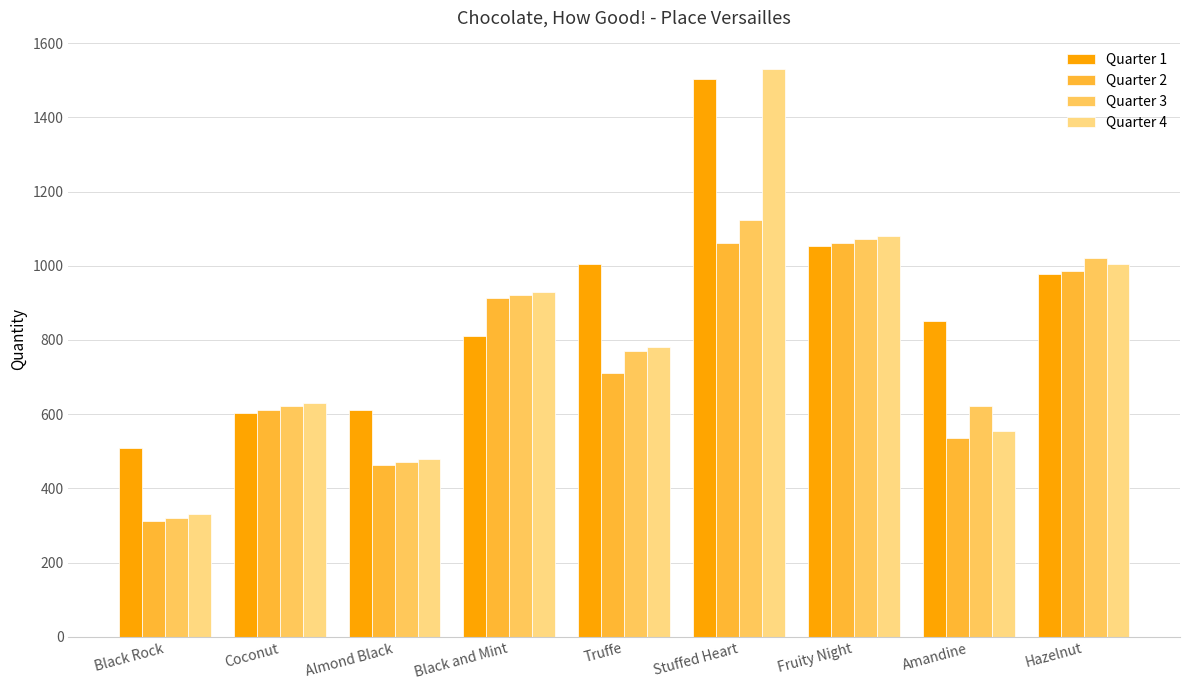

Reading left to right, extract all data points from this chart.

Quarter 1: 510	603	610	812	1006	1503	1053	852	978
Quarter 2: 312	612	462	912	711	1062	1062	537	987
Quarter 3: 321	621	471	921	771	1123	1071	621	1022
Quarter 4: 330	630	480	930	780	1530	1080	555	1005